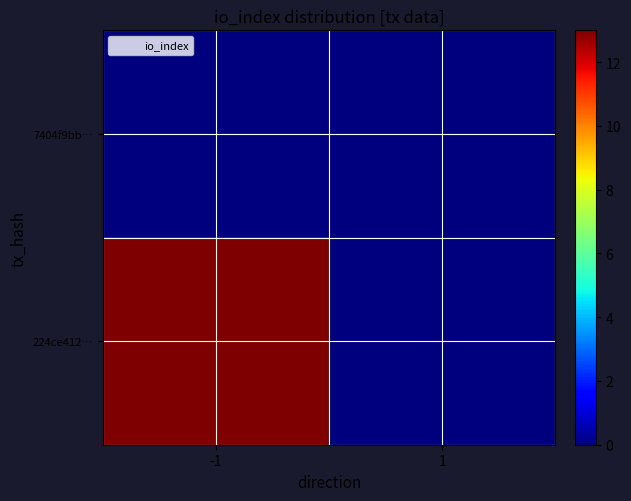

Reading right to left, extract all data points from this chart.

7404f9bb…: 1=0	-1=0
224ce412…: 1=0	-1=13